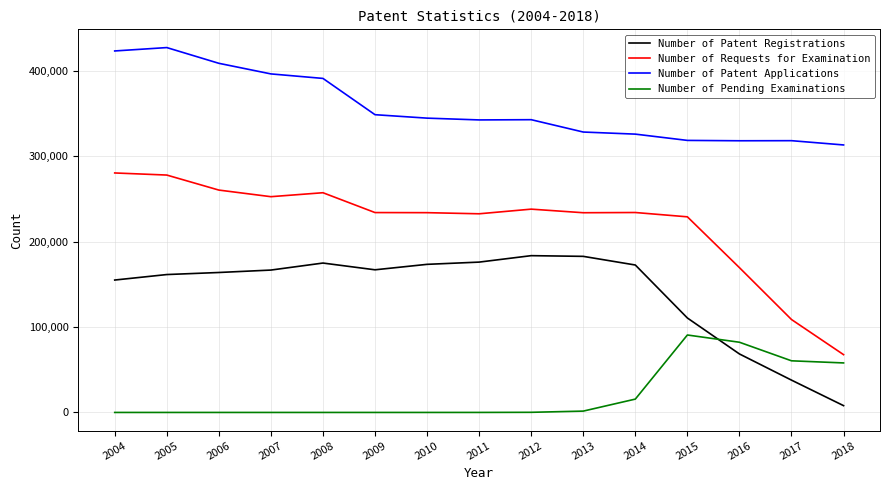

What are all the series names shown in the legend?

Number of Patent Registrations, Number of Requests for Examination, Number of Patent Applications, Number of Pending Examinations